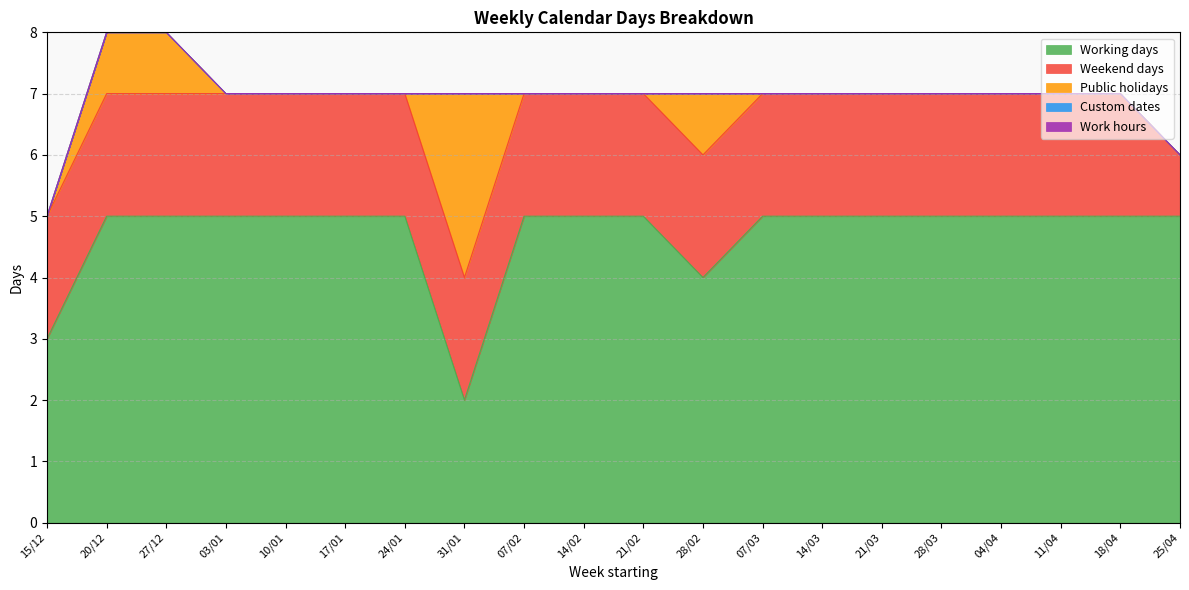

Count the number of data series in this chart.

5